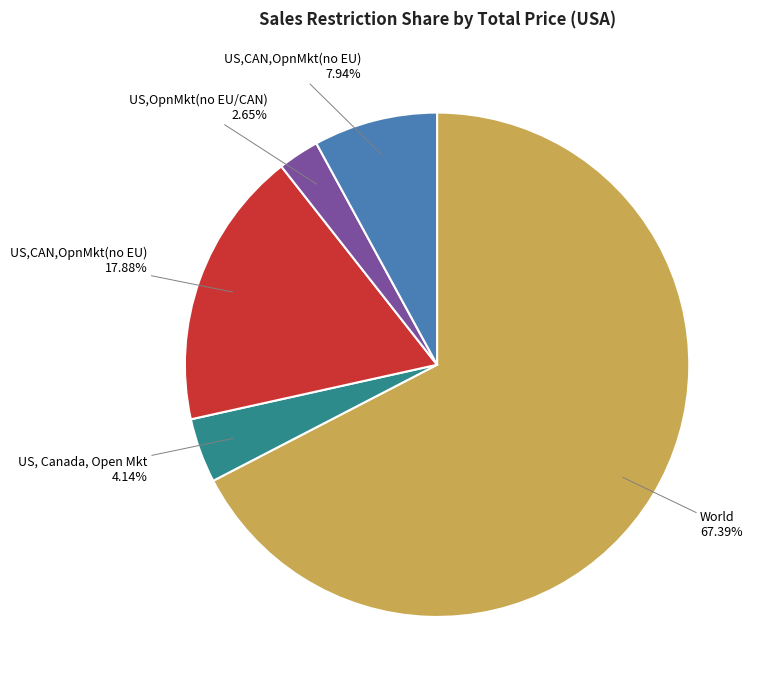

Is there a majority slice in this chart?

Yes